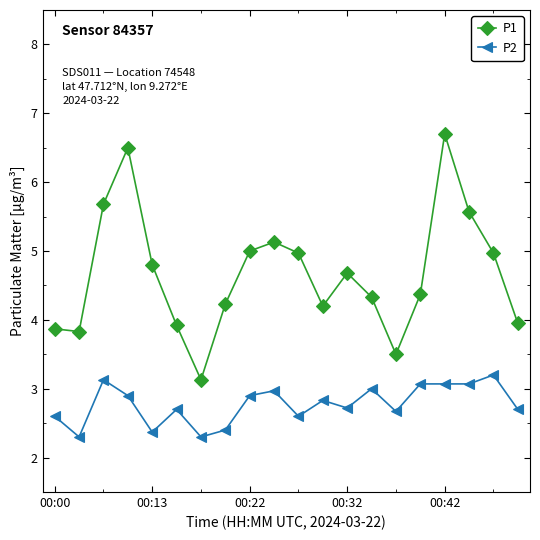

True or false: P2 and P1 cross at least once.

False